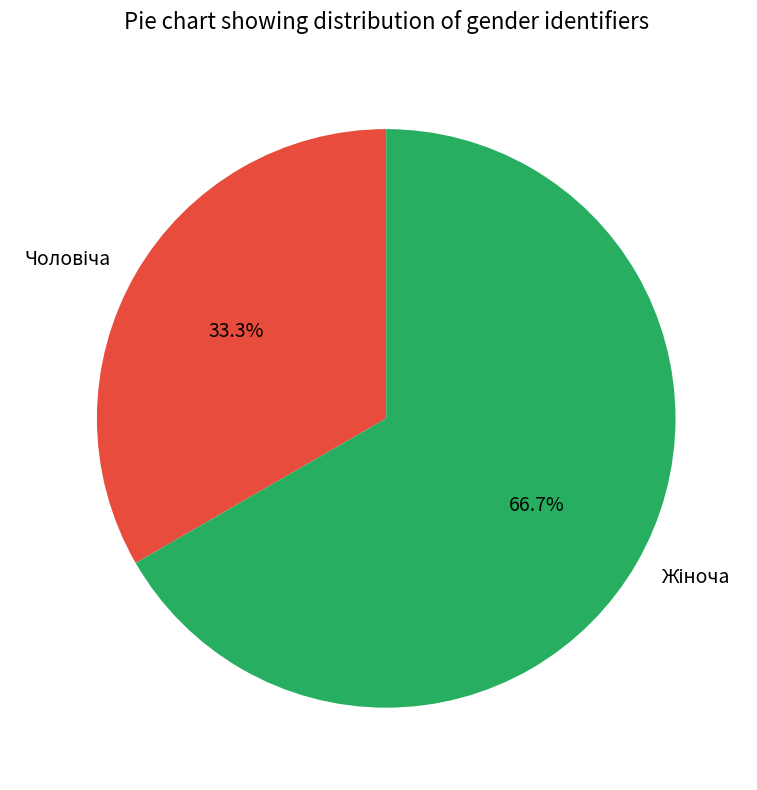

Does any single category account for the majority?

Yes